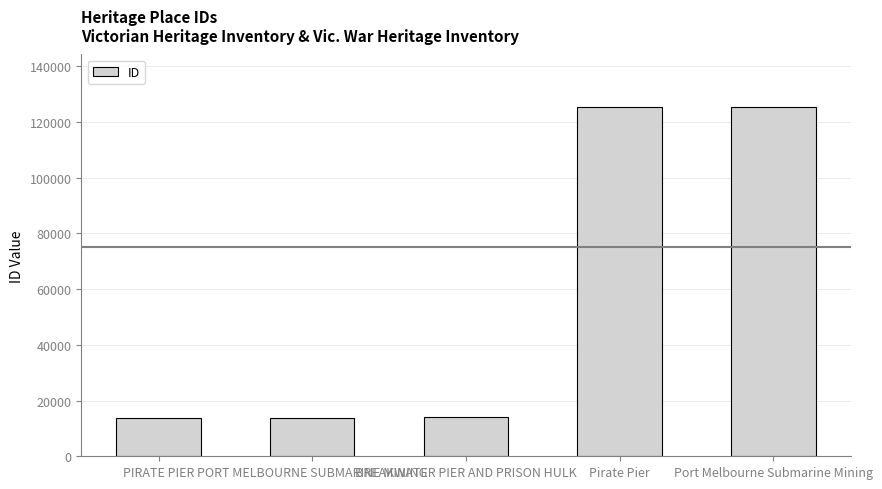

The value at PORT MELBOURNE SUBMARINE MINING is 13866. True or false?

True